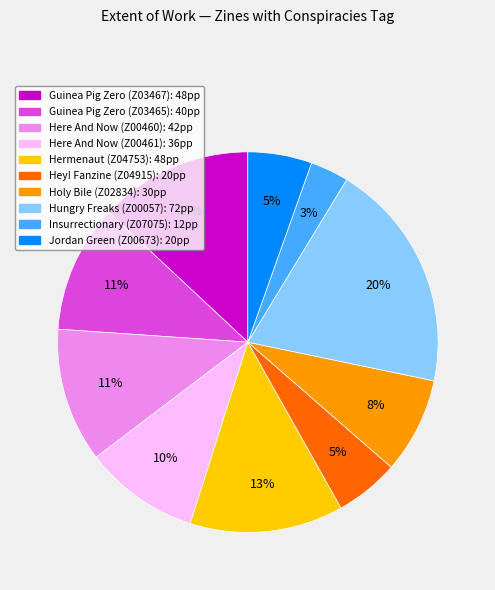

Which has a higher value, Jordan Green (Z00673) or Here And Now (Z00460)?

Here And Now (Z00460)